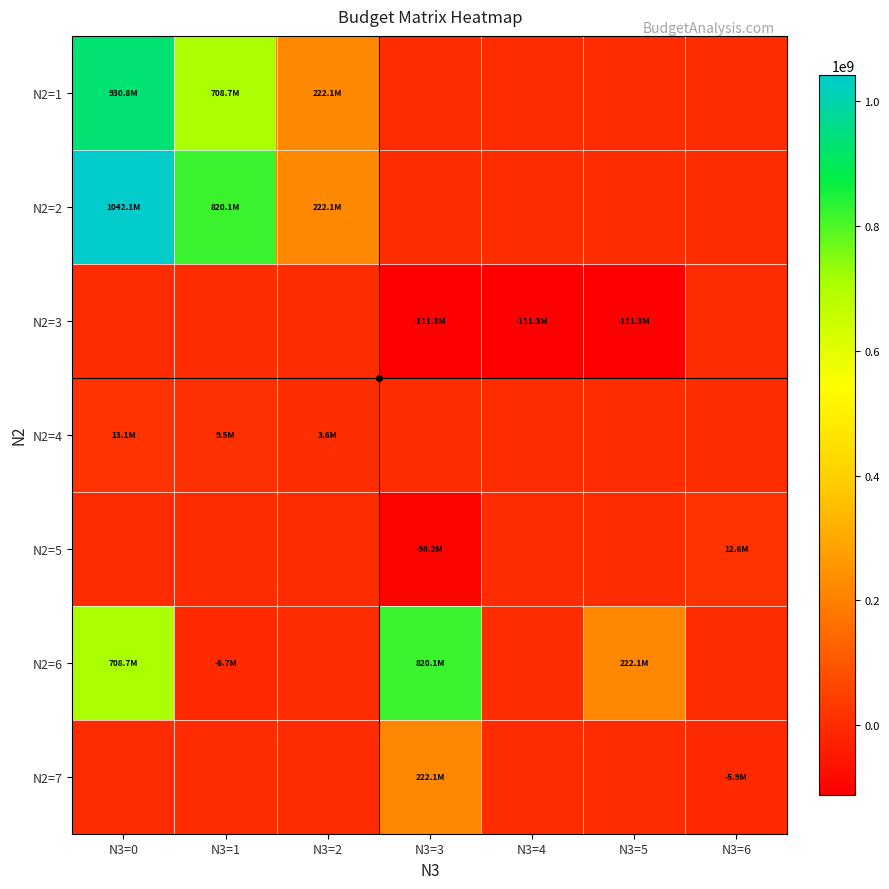

Count the number of categories in the chart.

7